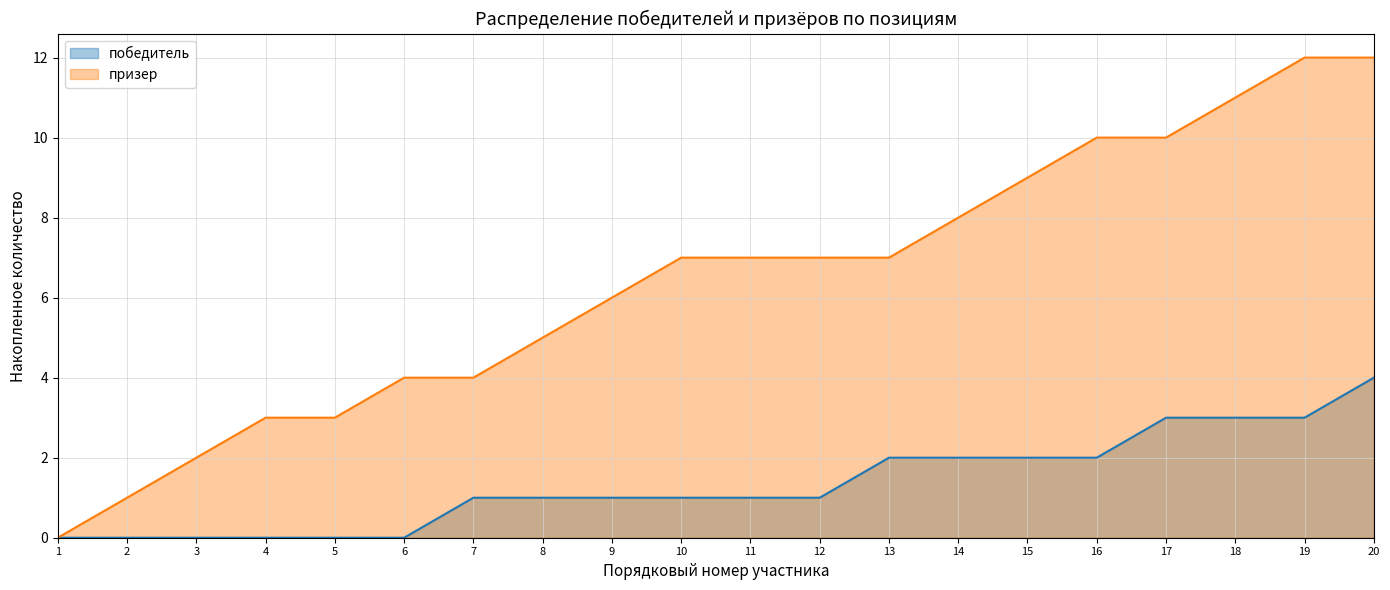

What is the average value of the призер series?

6